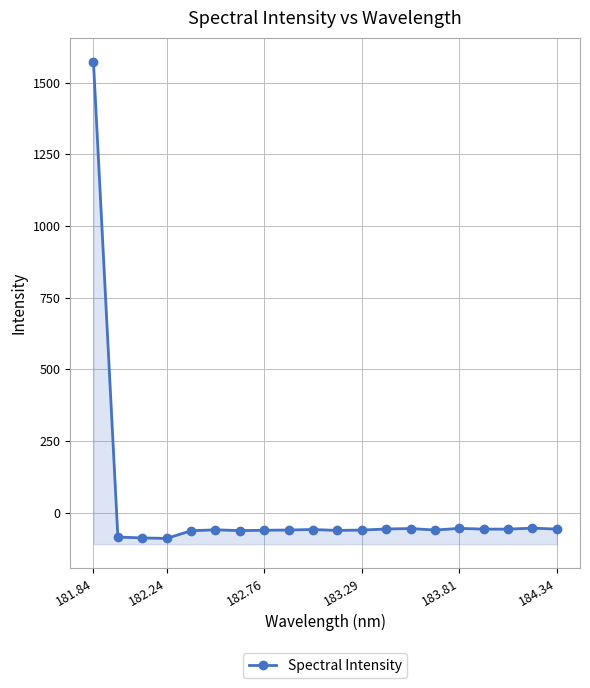

At which category does the chart reach its peak across all series?

181.84